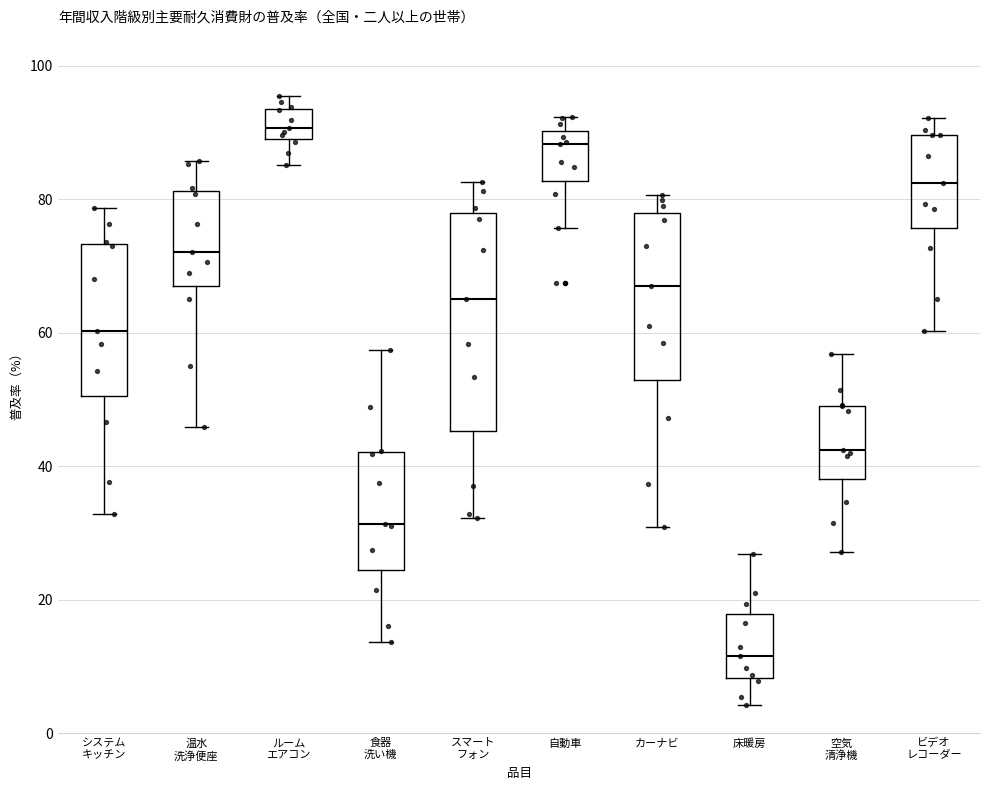

Where does the median line of the box for スマート フォン sit on the y-axis? The values are not printed on the chart, so give them approximately, as read against the axis.

66